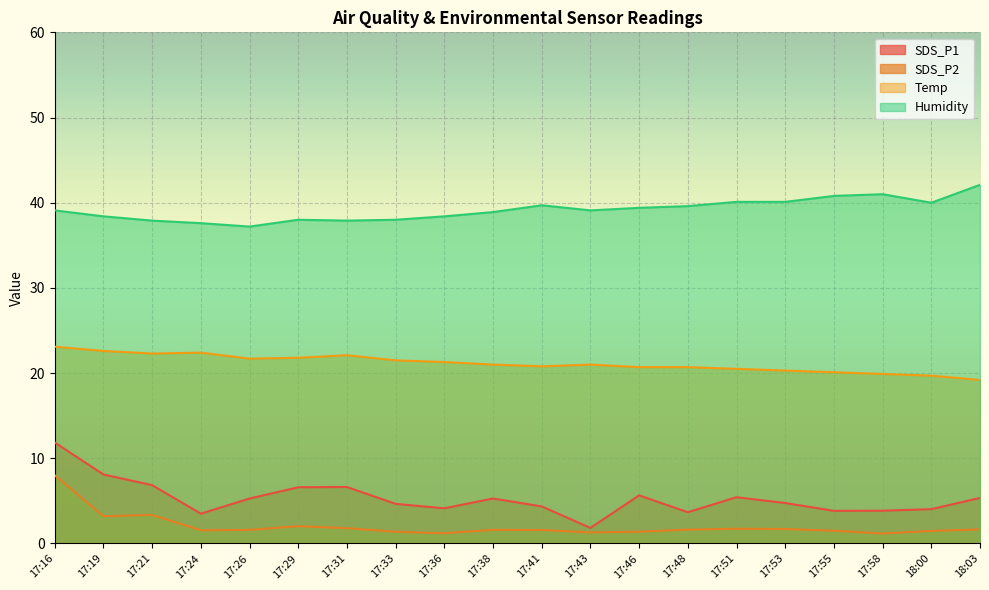

Reading right to left, what are all the values shown in this chart?

SDS_P1: 5.3	4.0	3.9	3.8	4.8	5.4	3.7	5.7	1.8	4.3	5.3	4.1	4.7	6.6	6.6	5.3	3.5	6.8	8.1	11.8
SDS_P2: 1.6	1.5	1.2	1.5	1.7	1.7	1.6	1.4	1.3	1.6	1.6	1.2	1.4	1.8	2.0	1.6	1.6	3.4	3.2	8.0
Temp: 19.2	19.7	19.9	20.1	20.3	20.5	20.7	20.7	21.0	20.8	21.0	21.3	21.5	22.1	21.8	21.7	22.4	22.3	22.6	23.1
Humidity: 42.1	40.0	41.0	40.8	40.1	40.1	39.6	39.4	39.1	39.7	38.9	38.4	38.0	37.9	38.0	37.2	37.6	37.9	38.4	39.1